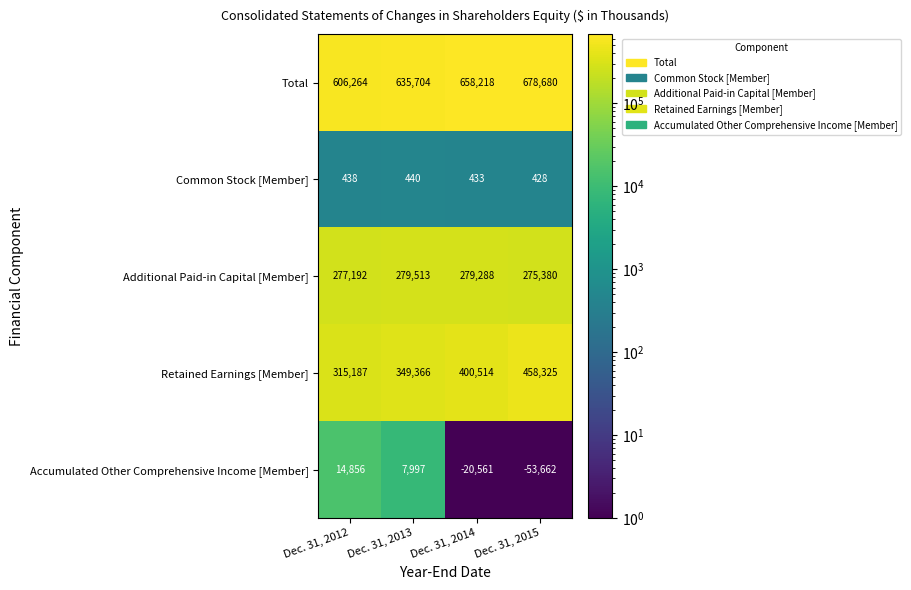

The value of Total at Dec. 31, 2012 is 606264. True or false?

True